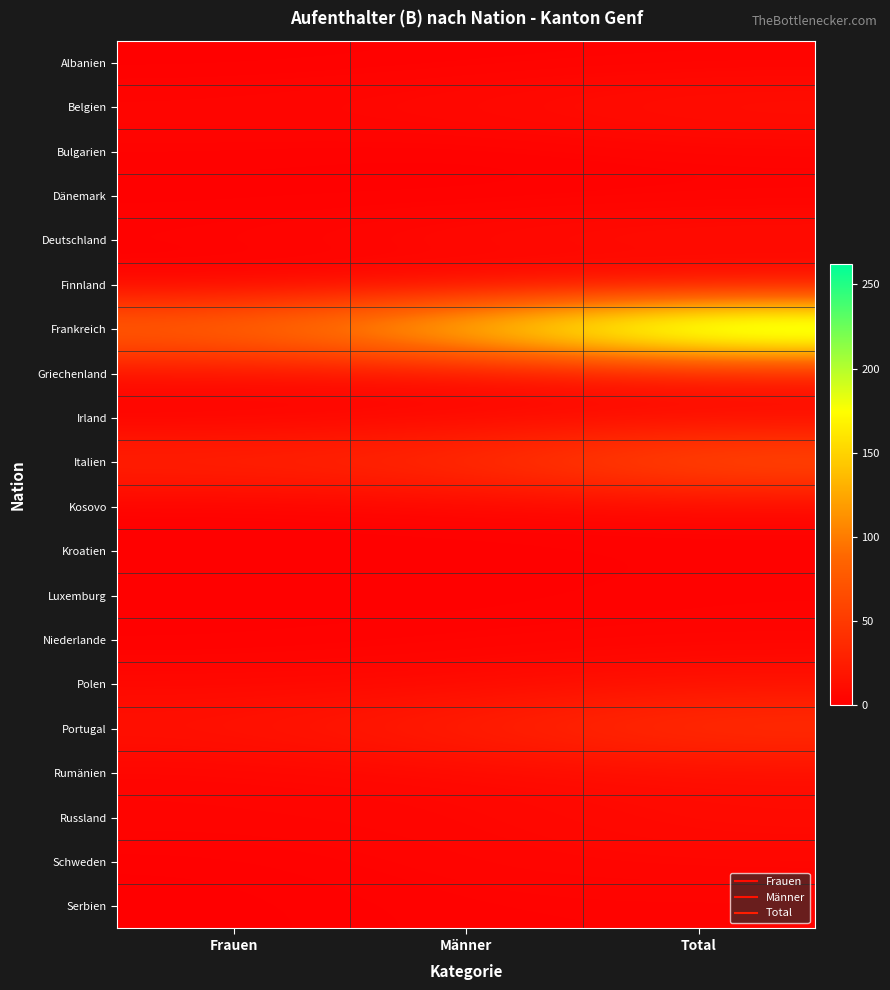

Reading left to right, transcribe all the data shown in this chart.

Albanien: Frauen=1	Männer=2	Total=3
Belgien: Frauen=6	Männer=9	Total=15
Bulgarien: Frauen=3	Männer=1	Total=4
Dänemark: Frauen=1	Männer=1	Total=2
Deutschland: Frauen=4	Männer=10	Total=14
Finnland: Frauen=0	Männer=1	Total=1
Frankreich: Frauen=98	Männer=164	Total=262
Griechenland: Frauen=10	Männer=6	Total=16
Irland: Frauen=1	Männer=6	Total=7
Italien: Frauen=34	Männer=41	Total=75
Kosovo: Frauen=1	Männer=4	Total=5
Kroatien: Frauen=1	Männer=1	Total=2
Luxemburg: Frauen=2	Männer=1	Total=3
Niederlande: Frauen=1	Männer=3	Total=4
Polen: Frauen=7	Männer=8	Total=15
Portugal: Frauen=16	Männer=28	Total=44
Rumänien: Frauen=4	Männer=7	Total=11
Russland: Frauen=5	Männer=5	Total=10
Schweden: Frauen=1	Männer=5	Total=6
Serbien: Frauen=0	Männer=3	Total=3